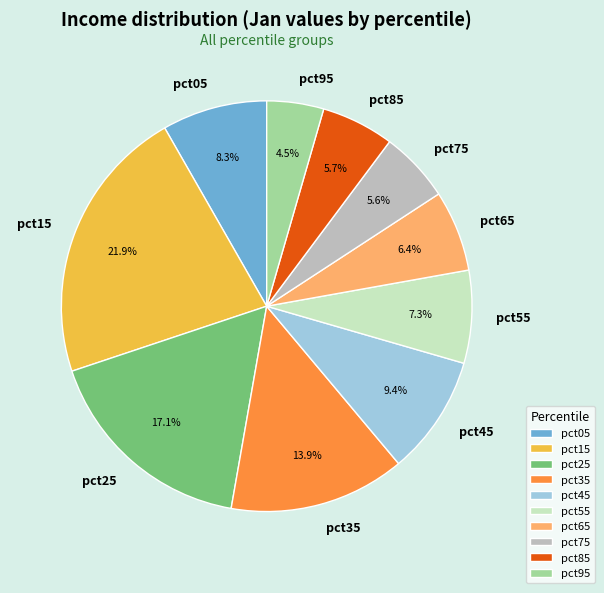

How many slices are in this pie chart?

10